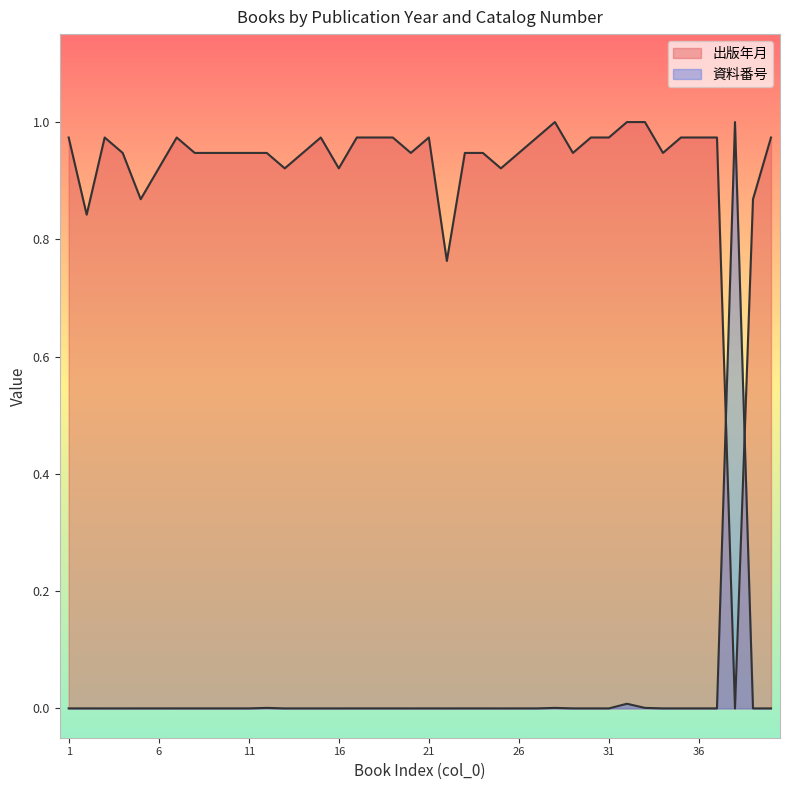

Read the 出版年月 value at 18.

1.0